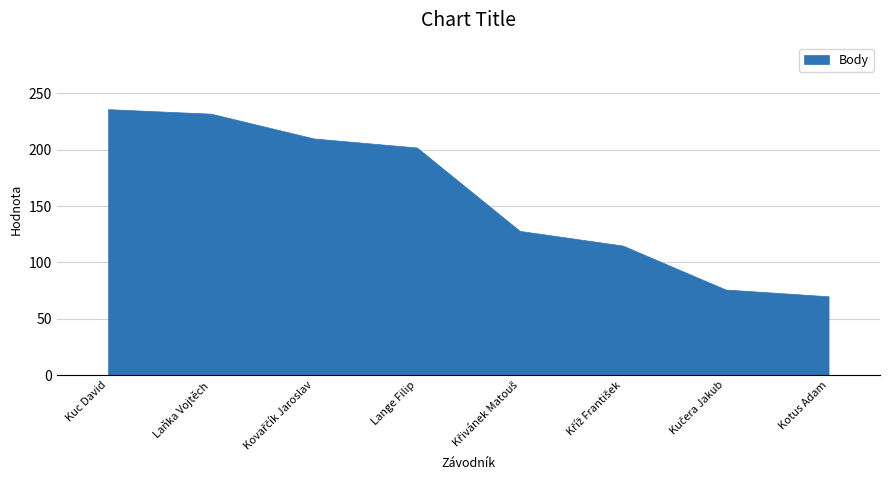

What is the average value?

159